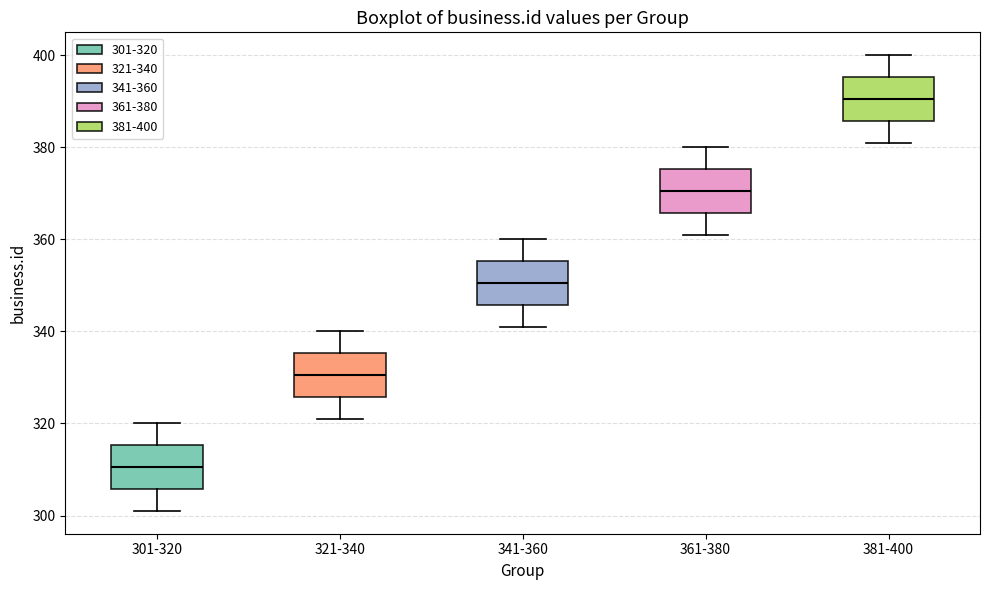

Reading left to right, transcribe this box plot: for each box, give where its median line is, the range the box spans, and where its two whiskers end, as read against the y-axis. The values are not printed on the chart, so give them approximately, as read against the axis.

301-320: median 310, box 306 to 316, whiskers 302 to 320
321-340: median 330, box 326 to 336, whiskers 322 to 340
341-360: median 350, box 346 to 356, whiskers 342 to 360
361-380: median 370, box 366 to 376, whiskers 362 to 380
381-400: median 390, box 386 to 396, whiskers 382 to 400